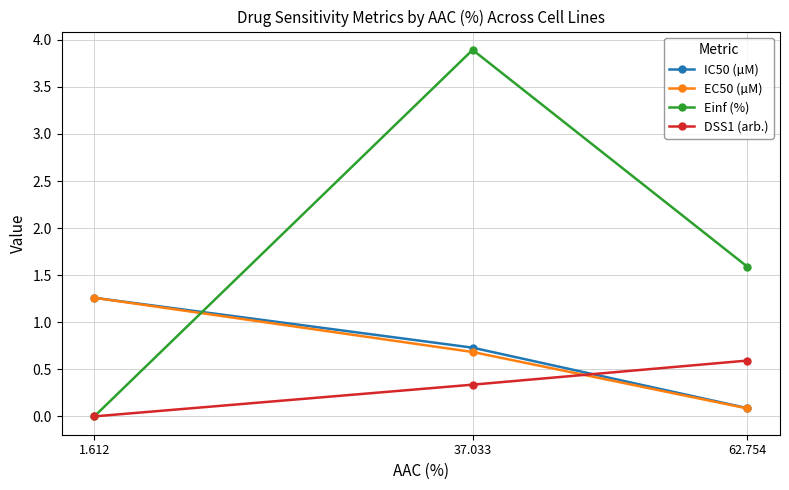

List the labels in order of EC50 (µM) value, largest first.

1.612, 37.033, 62.754